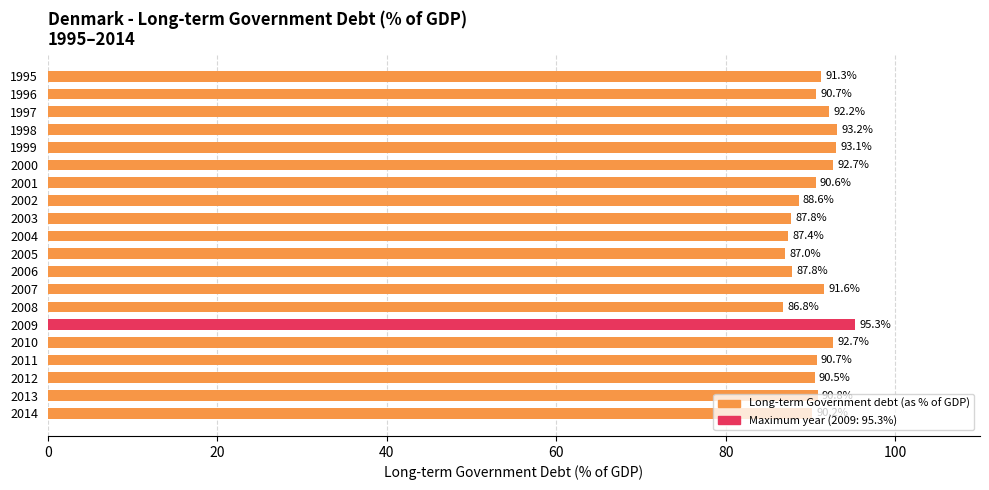

What is the difference between the second highest and second lowest values?

6.2